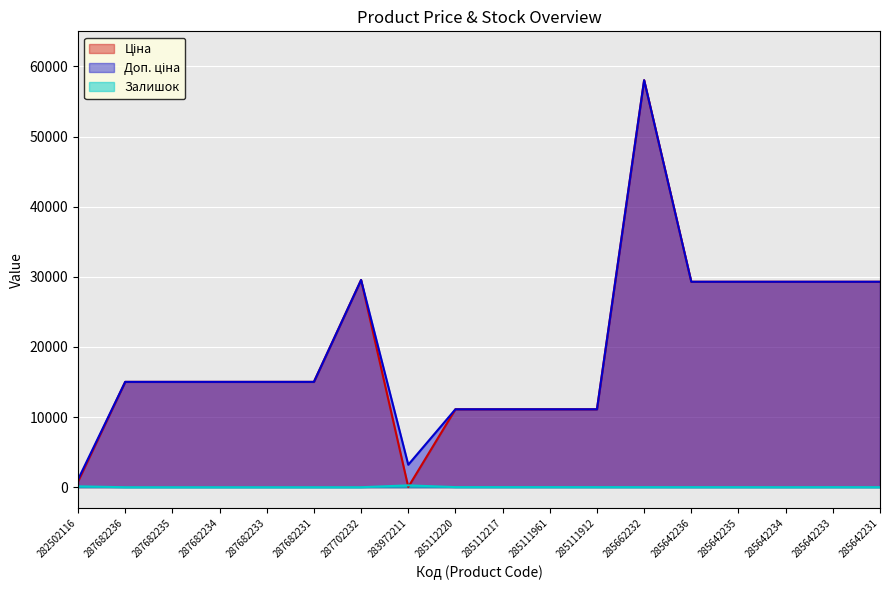

What is the difference between the Доп. ціна values at 285111961 and 283972211?

7908.6